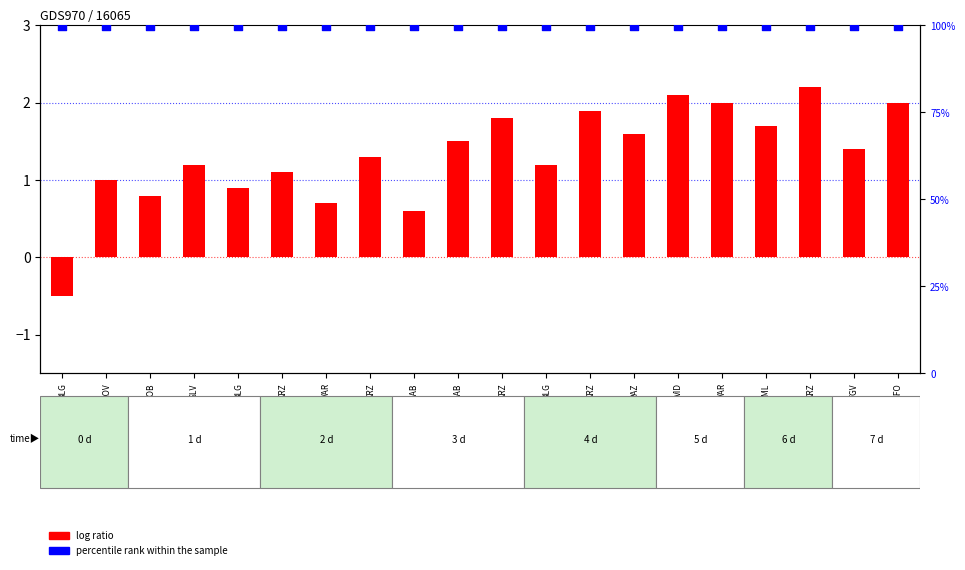

Which series contains the highest Y value?

percentile rank within the sample